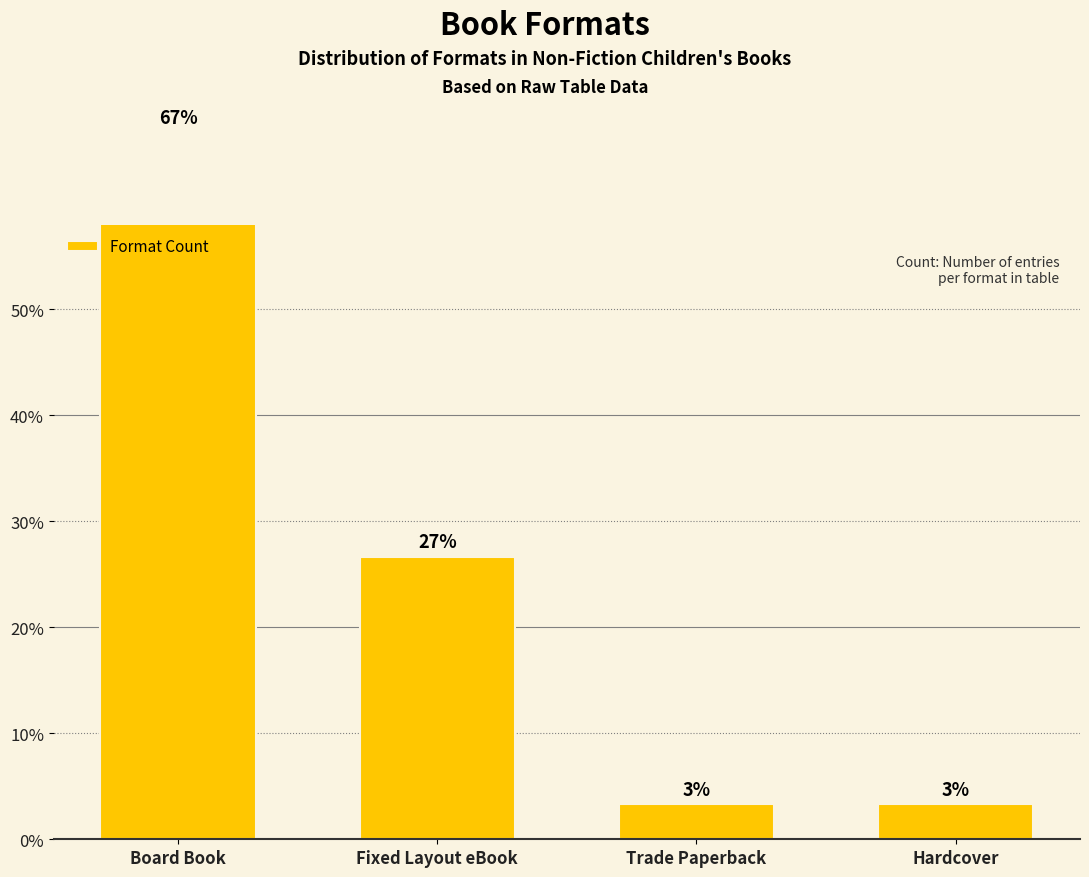

Are the bars grouped side by side (vs. stacked)?

No